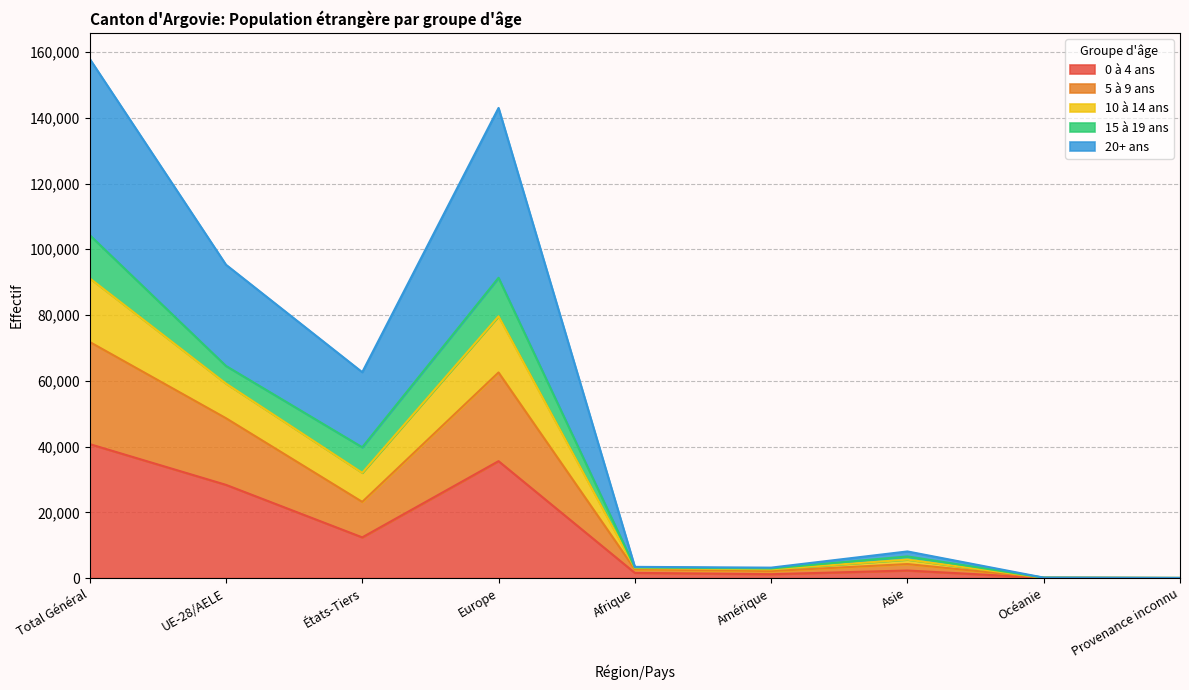

What is the total value across all series at États-Tiers?

62624